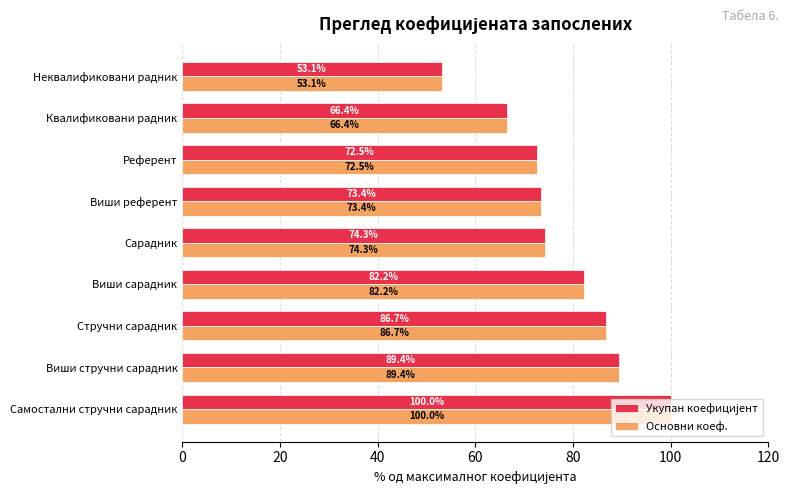

List the labels in order of Основни коеф. value, largest first.

Самостални стручни сарадник, Виши стручни сарадник, Стручни сарадник, Виши сарадник, Сарадник, Виши референт, Референт, Квалификовани радник, Неквалификовани радник